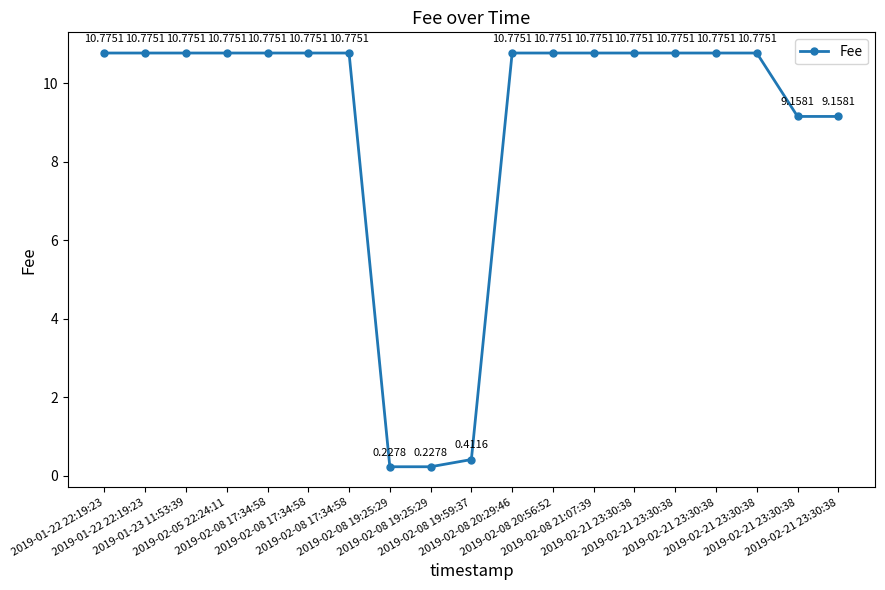

How many values exceed 10?

14